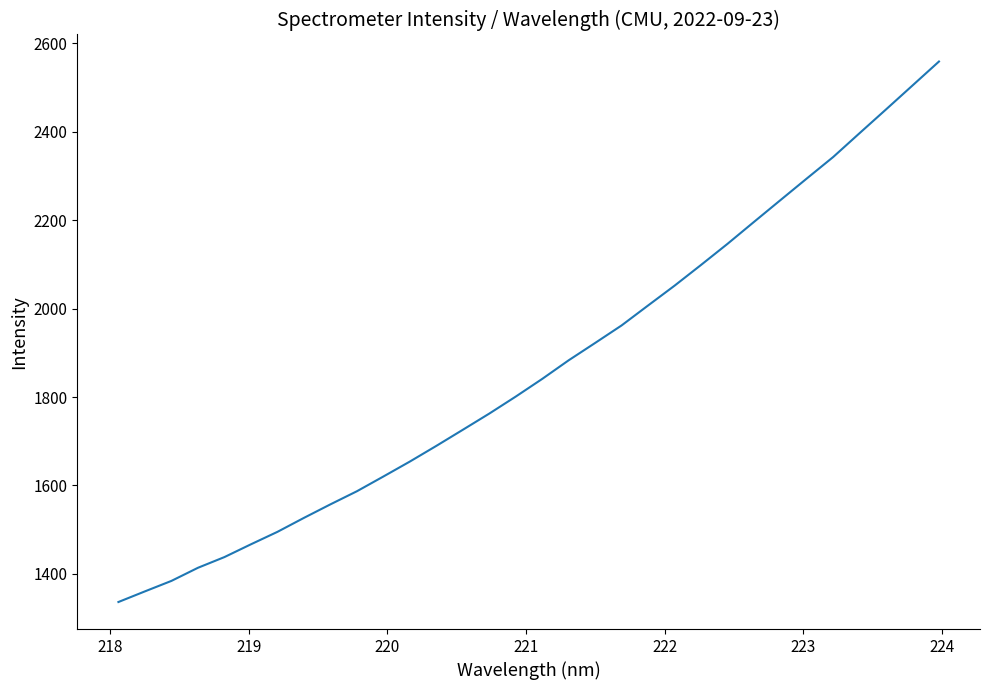

What is the difference between the maximum and minimum values?

1222.9